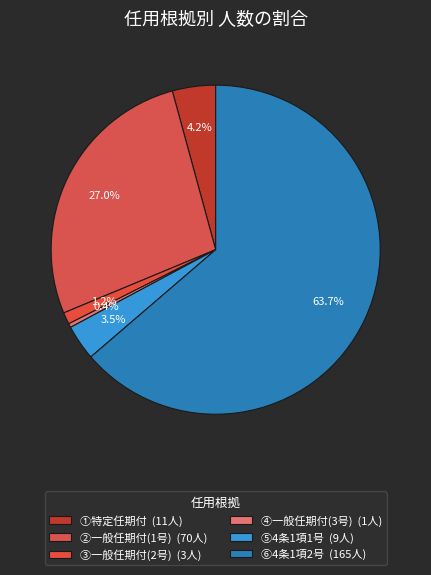

To the nearest percent, what is the average slice percentage?

17%